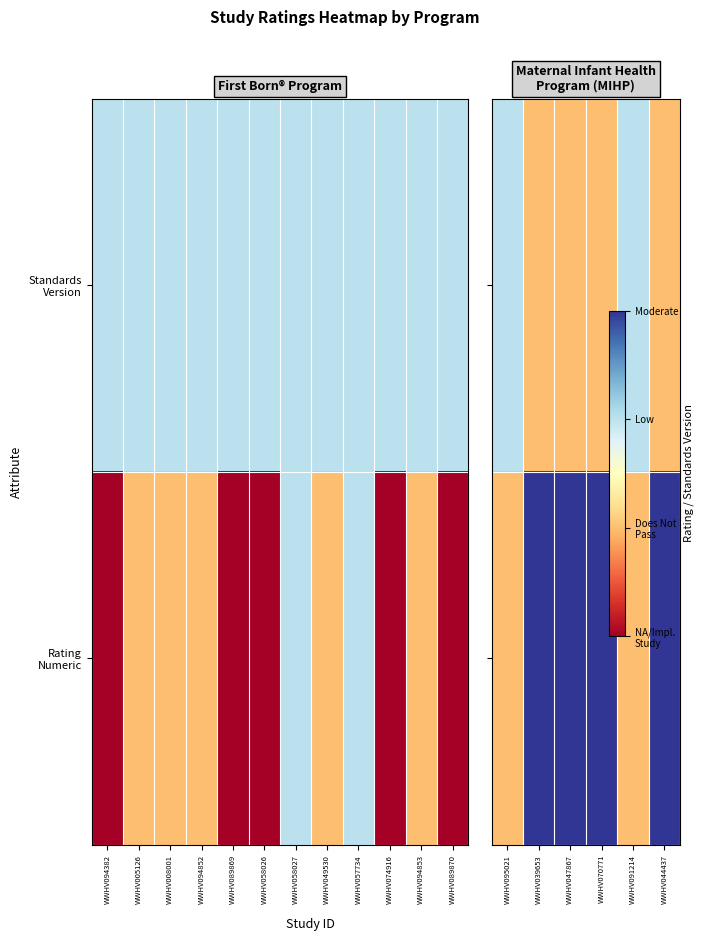

List the series in order of their peak value, highest first.

Rating Numeric, Standards Version